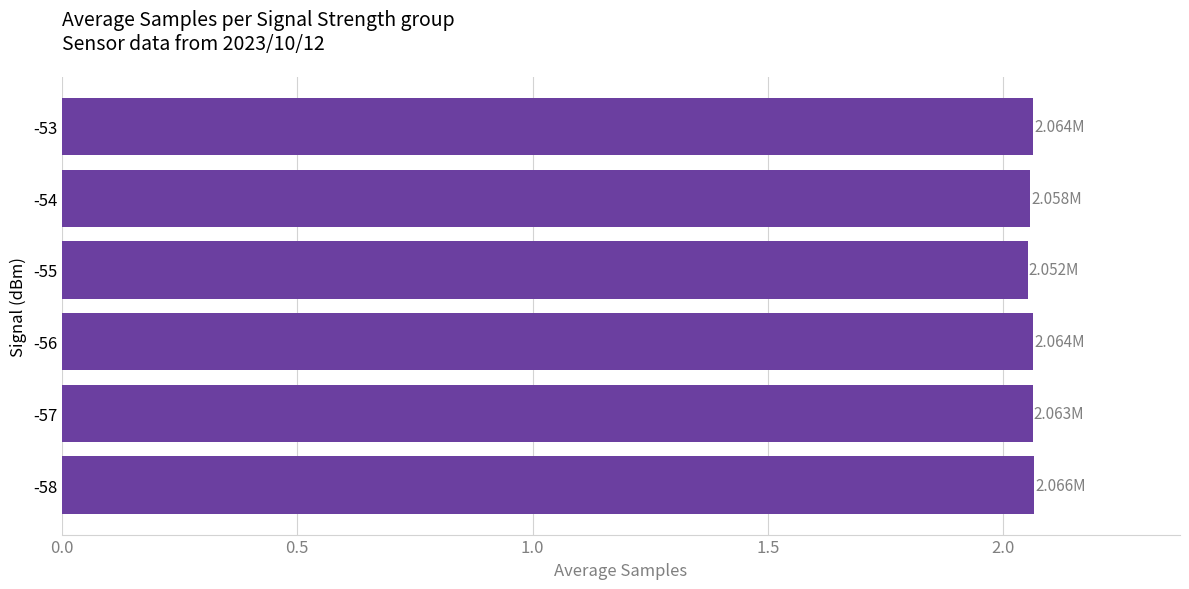

What is the ratio of the value at -54 to the value at -57?

1.0